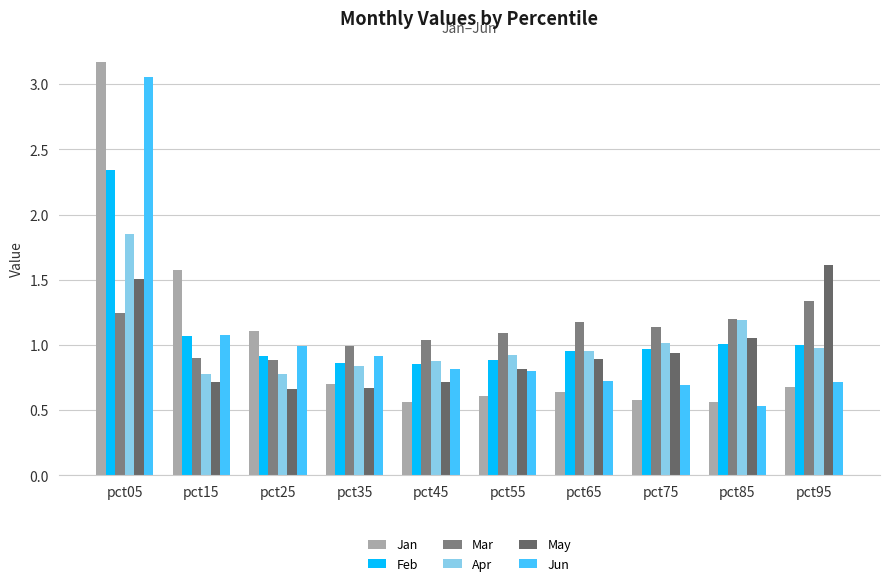

Is it true that May equals 0.9 at pct75?

True